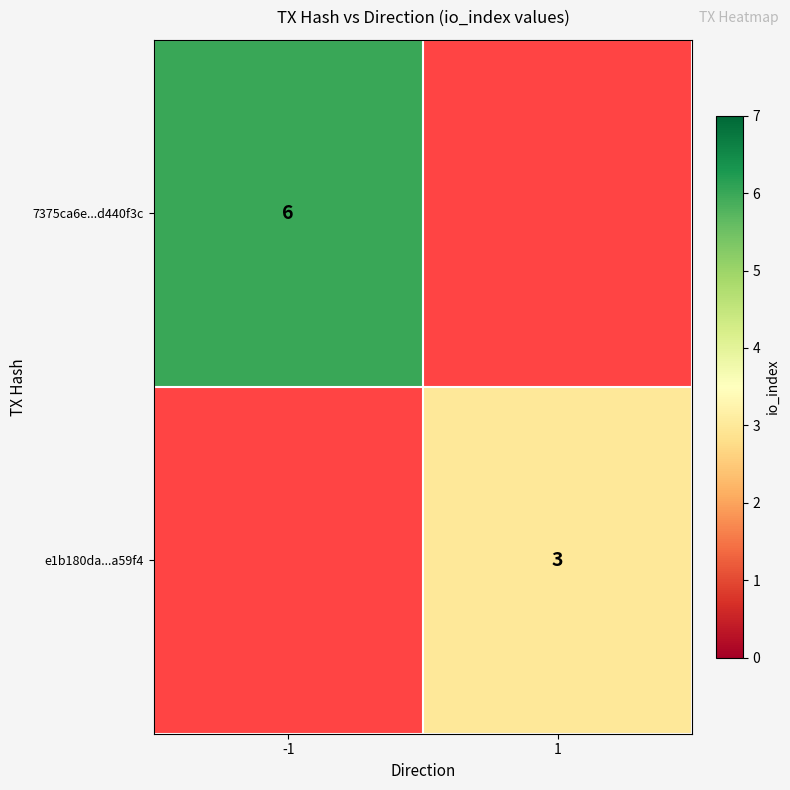

Which has a higher value, -1 or 1?

-1